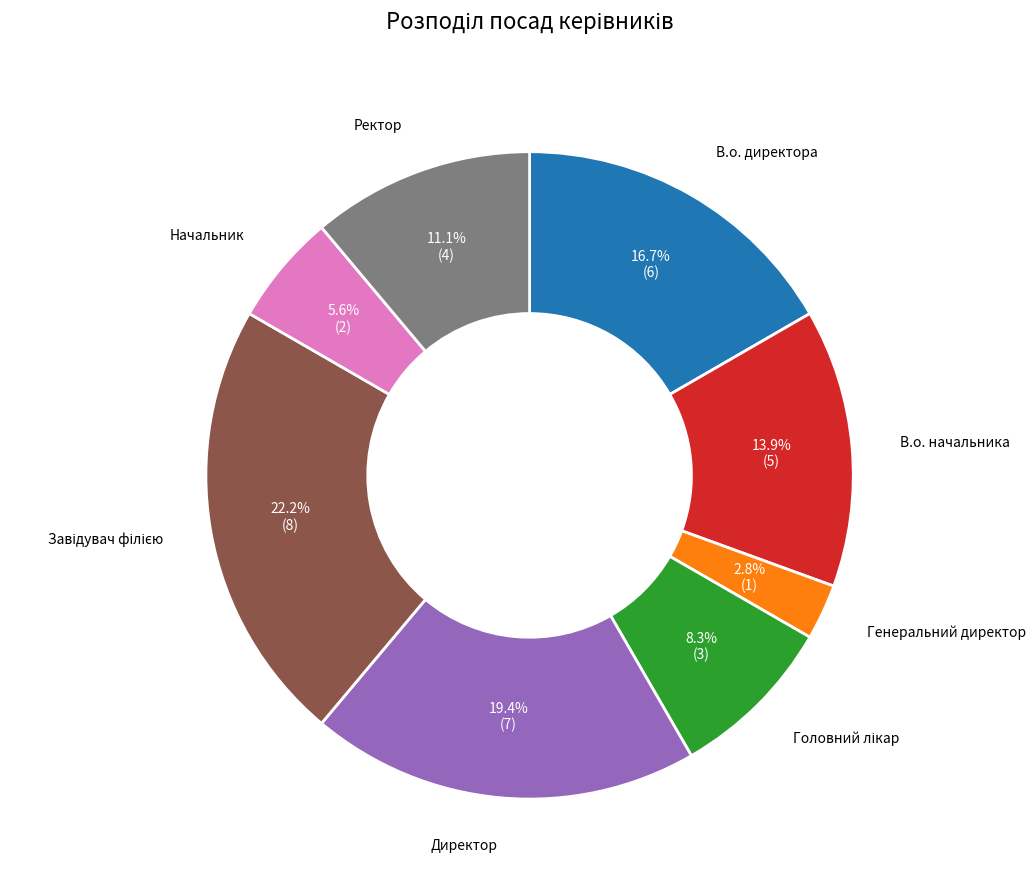

Is the sum of В.о. начальника and Ректор greater than half?

No